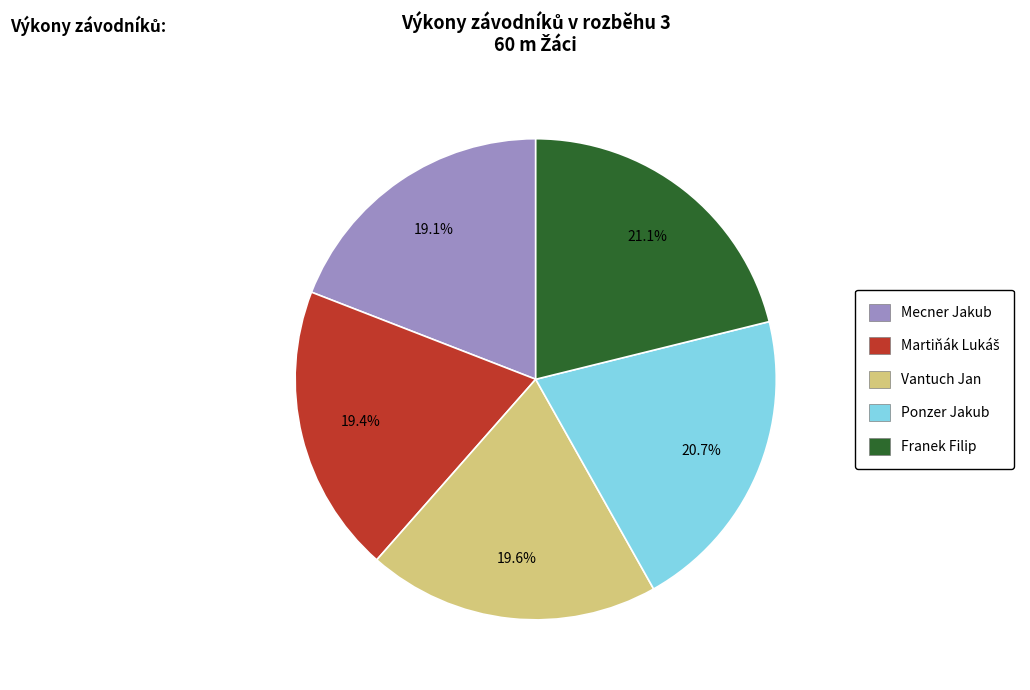

Does Ponzer Jakub represent more than half of the total?

No